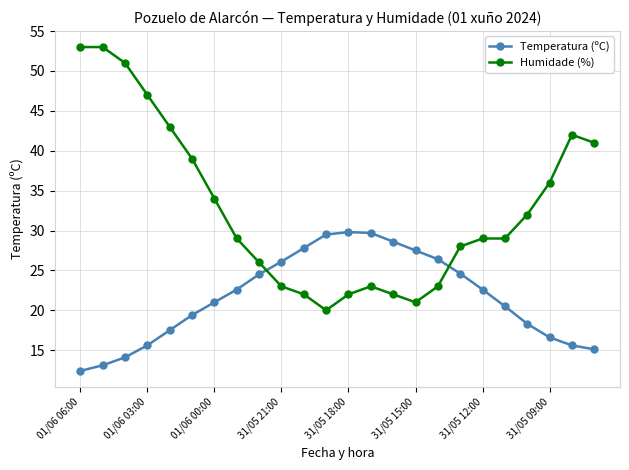

What are all the series names shown in the legend?

Temperatura (ºC), Humidade (%)